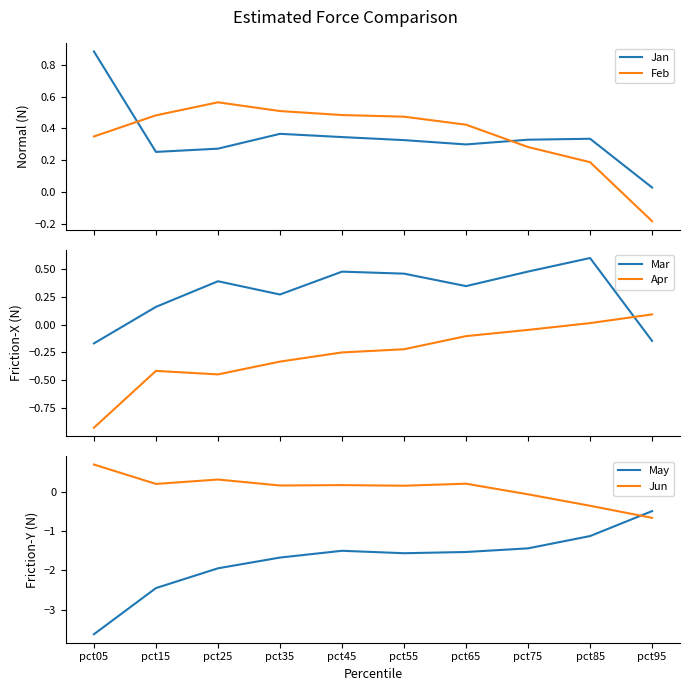

What is the highest value of the Jun series?

0.7